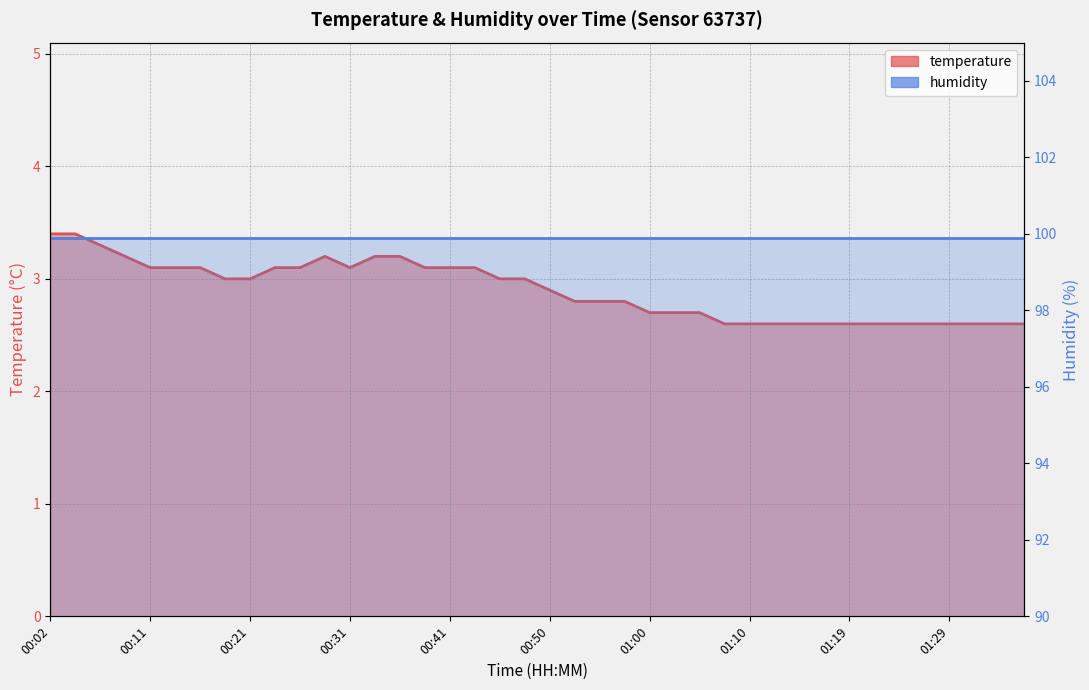

What is the greatest value displayed?

3.4